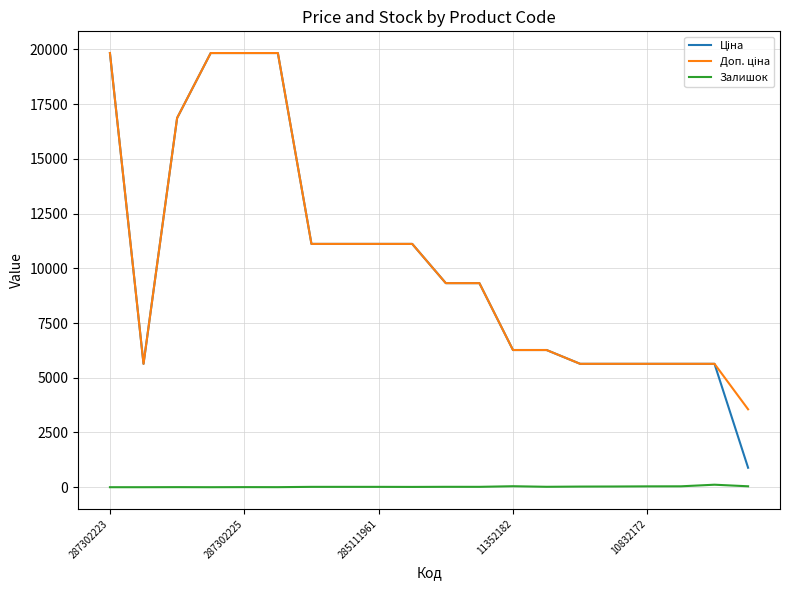

What is the greatest value displayed?

19831.1